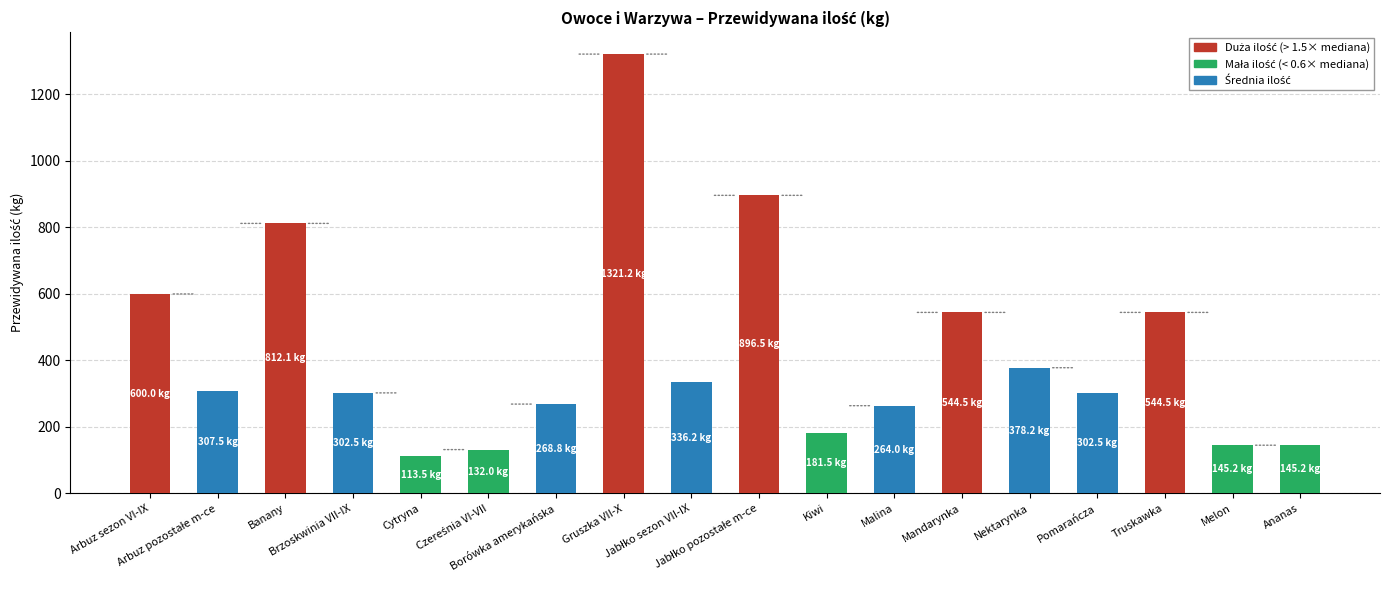

What is the value of the 2nd bar from the left?

307.5